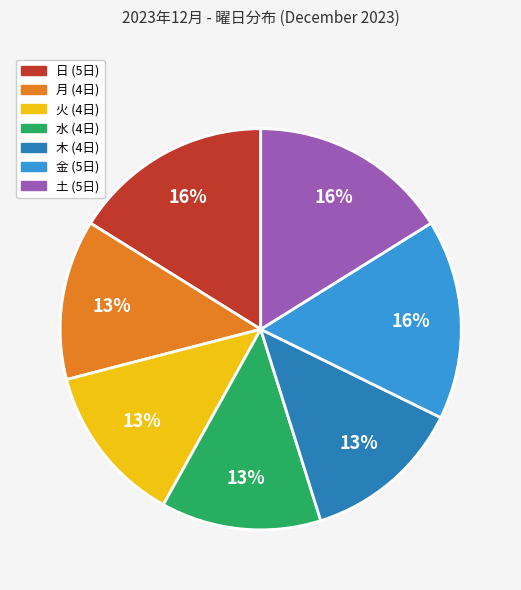

Is there any slice that represents more than half of the pie?

No